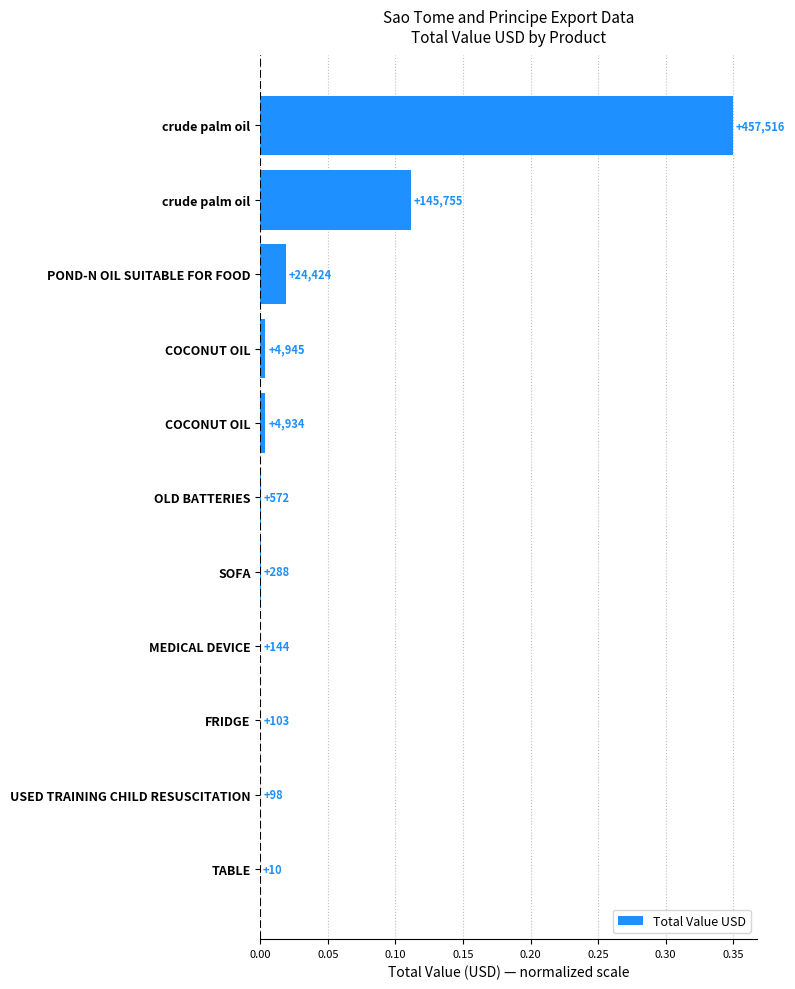

Are the bars grouped side by side (vs. stacked)?

No